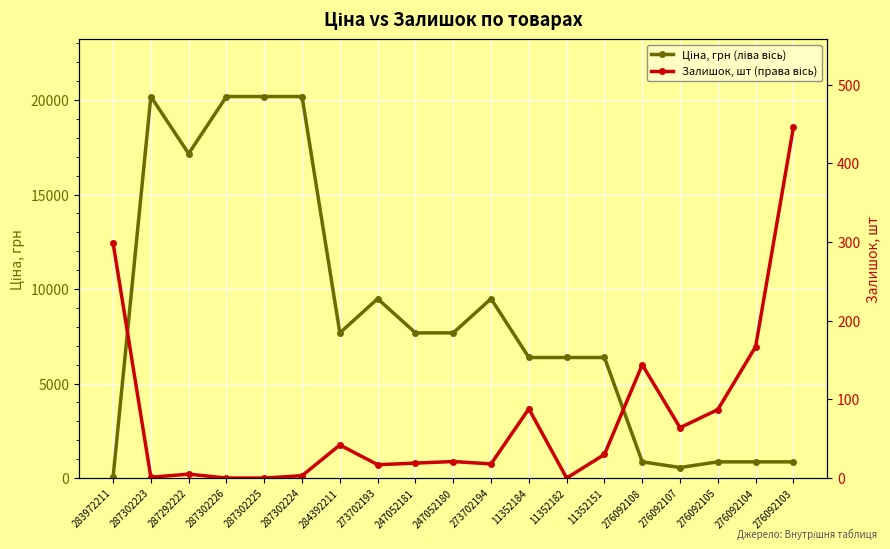

What is the label of the 15th point from the right?

287302225